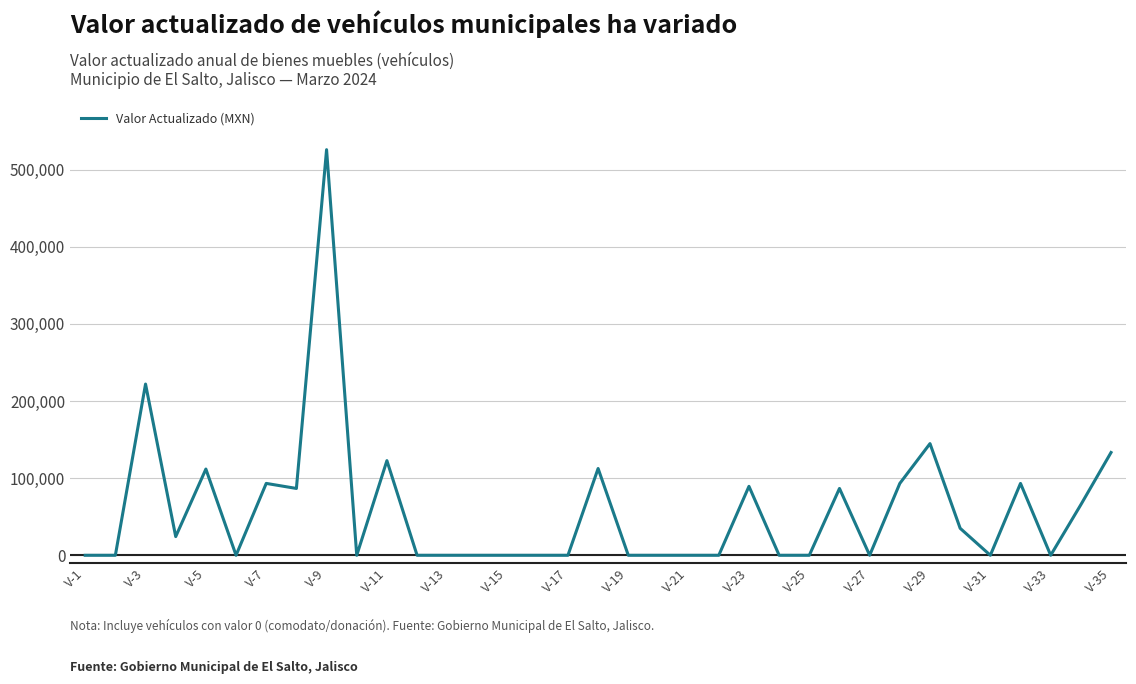

What is the maximum value shown in the chart?

525900.0